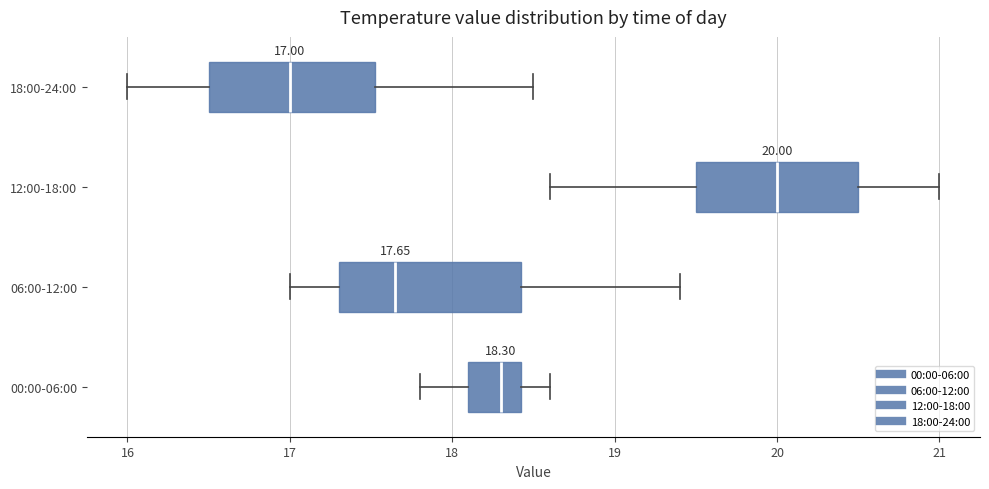

Which box has the furthest to the left median line?

18:00-24:00